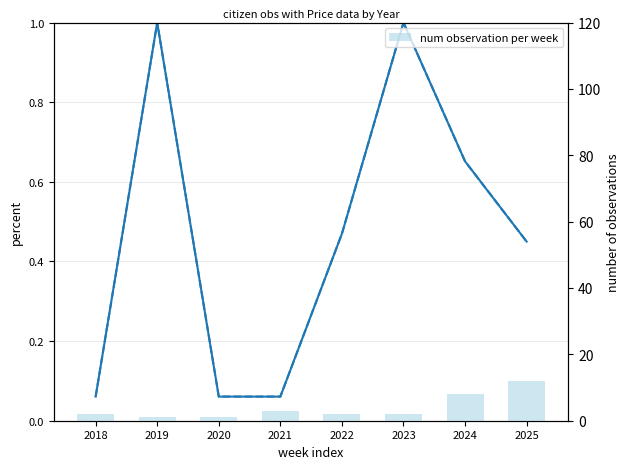

True or false: Price (PRINT) has a value of 1.7 at 2023.

False